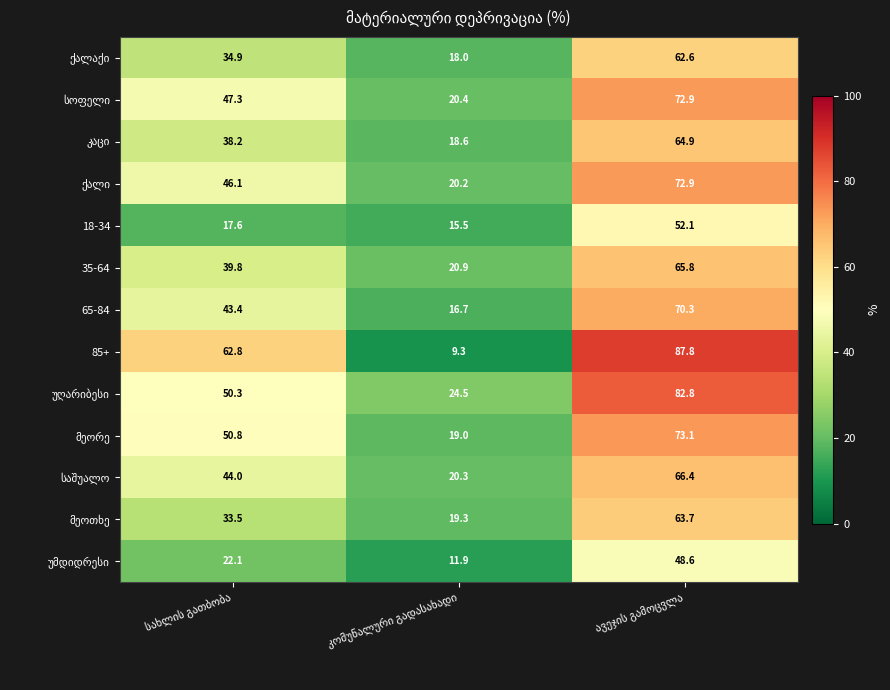

What is the maximum value shown in the chart?

87.8